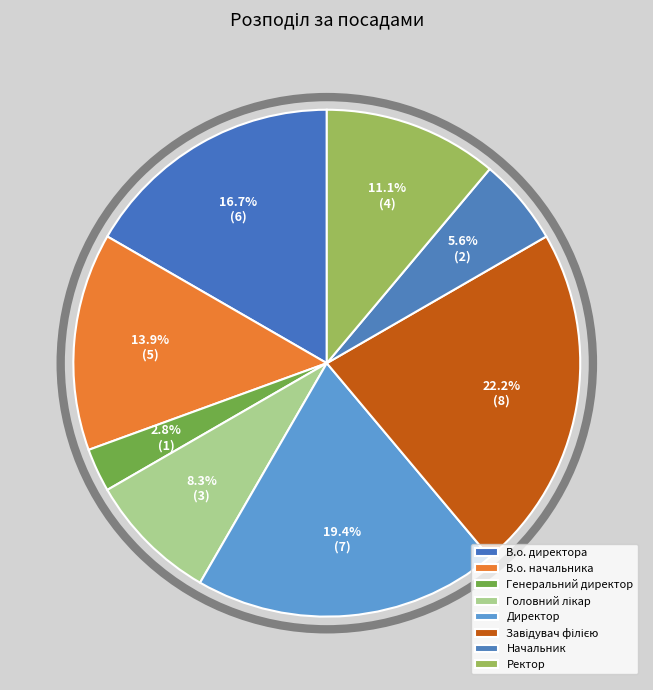

Which has a higher value, Начальник or В.о. директора?

В.о. директора